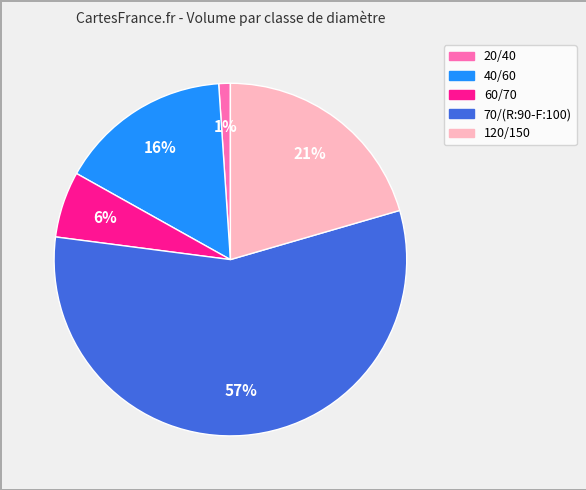

To the nearest percent, what is the average slice percentage?

20%